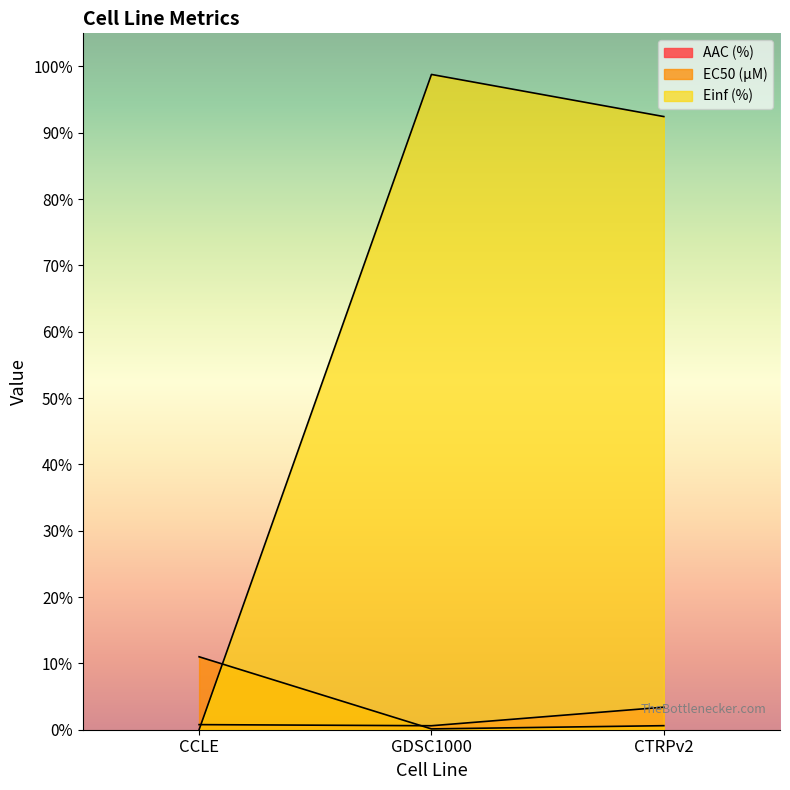

Rank the series by their maximum value, from highest to lowest.

Einf (%), EC50 (µM), AAC (%)